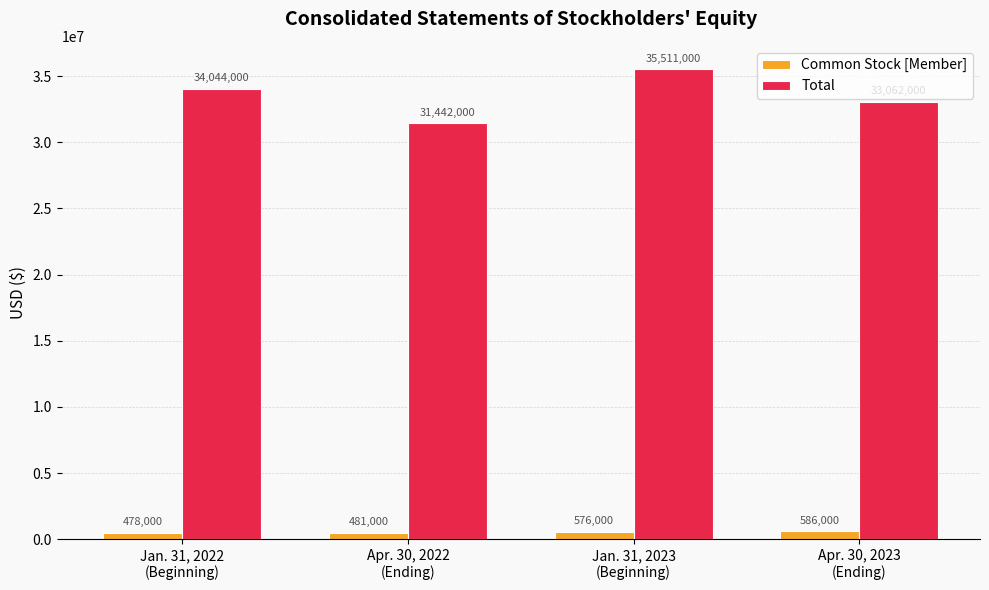

Is the value of Common Stock [Member] at Apr. 30, 2023
(Ending) greater than the value of Total at Apr. 30, 2023
(Ending)?

No